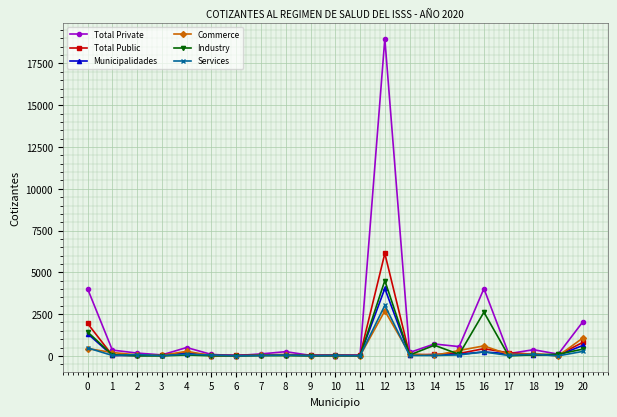

True or false: Services has more than 2 interior local peaks.

True